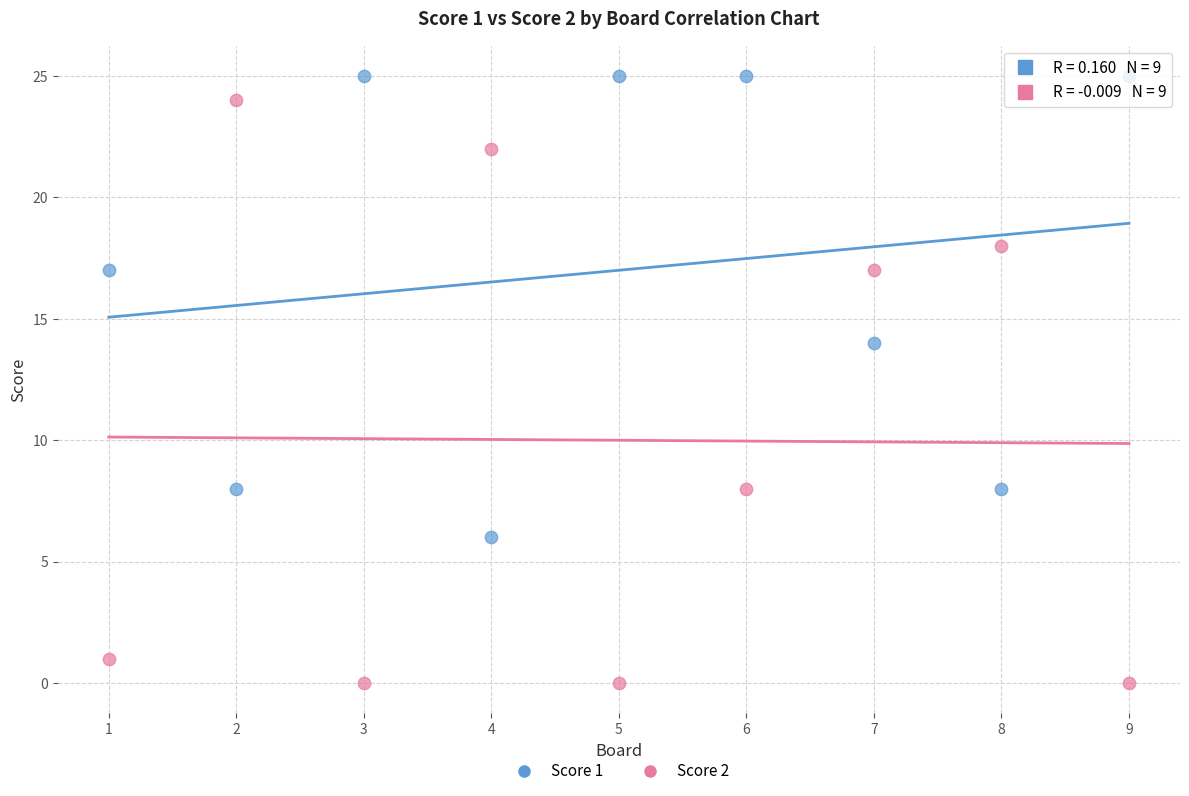

Which series reaches the minimum Y coordinate?

Score 2